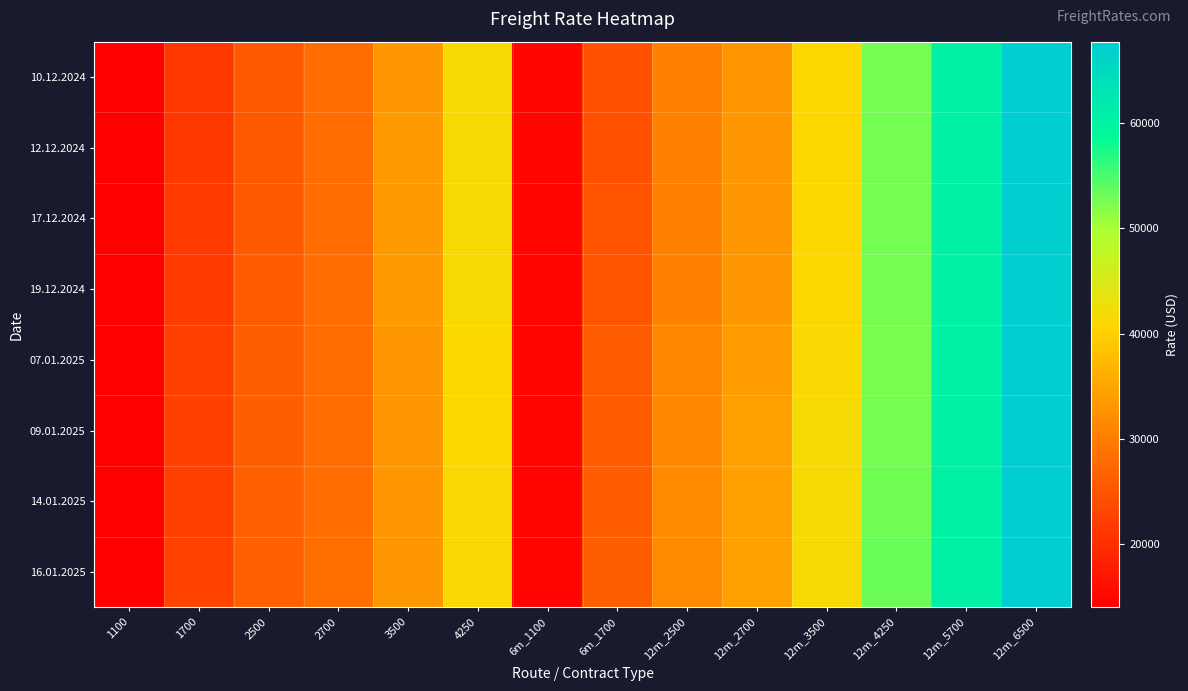

Reading left to right, transcribe all the data shown in this chart.

10.12.2024: 1100=14130	1700=21386	2500=25723	2700=27918	3500=33508	4250=41555	6m_1100=14968	6m_1700=24595	12m_2500=30600	12m_2700=33286	12m_3500=40885	12m_4250=52685	12m_5700=60372	12m_6500=67583
12.12.2024: 1100=14080	1700=21500	2500=25682	2700=27886	3500=33570	4250=41570	6m_1100=14911	6m_1700=24686	12m_2500=30586	12m_2700=33318	12m_3500=40985	12m_4250=52700	12m_5700=60422	12m_6500=67517
17.12.2024: 1100=14016	1700=21686	2500=25745	2700=27891	3500=33555	4250=41600	6m_1100=14868	6m_1700=24800	12m_2500=30668	12m_2700=33364	12m_3500=41045	12m_4250=52745	12m_5700=60444	12m_6500=67494
19.12.2024: 1100=14002	1700=21736	2500=25795	2700=27900	3500=33530	4250=41600	6m_1100=14832	6m_1700=24841	12m_2500=30727	12m_2700=33395	12m_3500=41050	12m_4250=52745	12m_5700=60444	12m_6500=67489
07.01.2025: 1100=14045	1700=22382	2500=26205	2700=28036	3500=33435	4250=41250	6m_1100=14805	6m_1700=25814	12m_2500=31368	12m_2700=34000	12m_3500=41450	12m_4250=52590	12m_5700=60450	12m_6500=67600
09.01.2025: 1100=14055	1700=22514	2500=26318	2700=28086	3500=33430	4250=41156	6m_1100=14800	6m_1700=26005	12m_2500=31536	12m_2700=34186	12m_3500=41580	12m_4250=52615	12m_5700=60461	12m_6500=67622
14.01.2025: 1100=14048	1700=22568	2500=26455	2700=28241	3500=33425	4250=41356	6m_1100=14798	6m_1700=26127	12m_2500=31645	12m_2700=34273	12m_3500=41585	12m_4250=53020	12m_5700=60517	12m_6500=67683
16.01.2025: 1100=14034	1700=22641	2500=26527	2700=28300	3500=33425	4250=41365	6m_1100=14770	6m_1700=26250	12m_2500=31805	12m_2700=34418	12m_3500=41625	12m_4250=53135	12m_5700=60528	12m_6500=67706